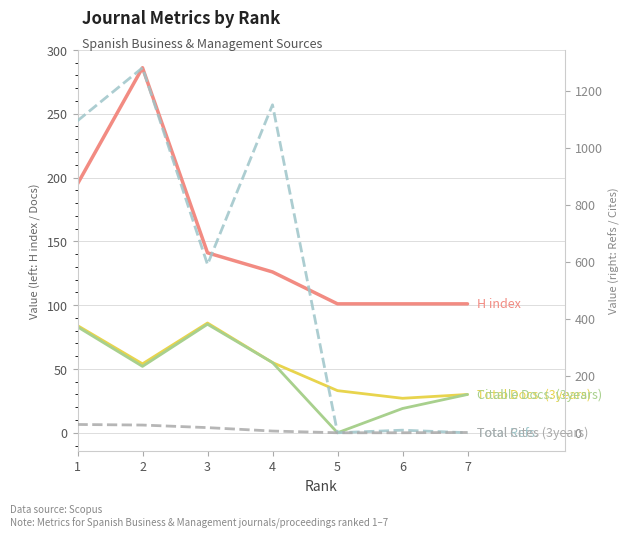

At which label is Citable Docs. (3years) closest to 42?

2